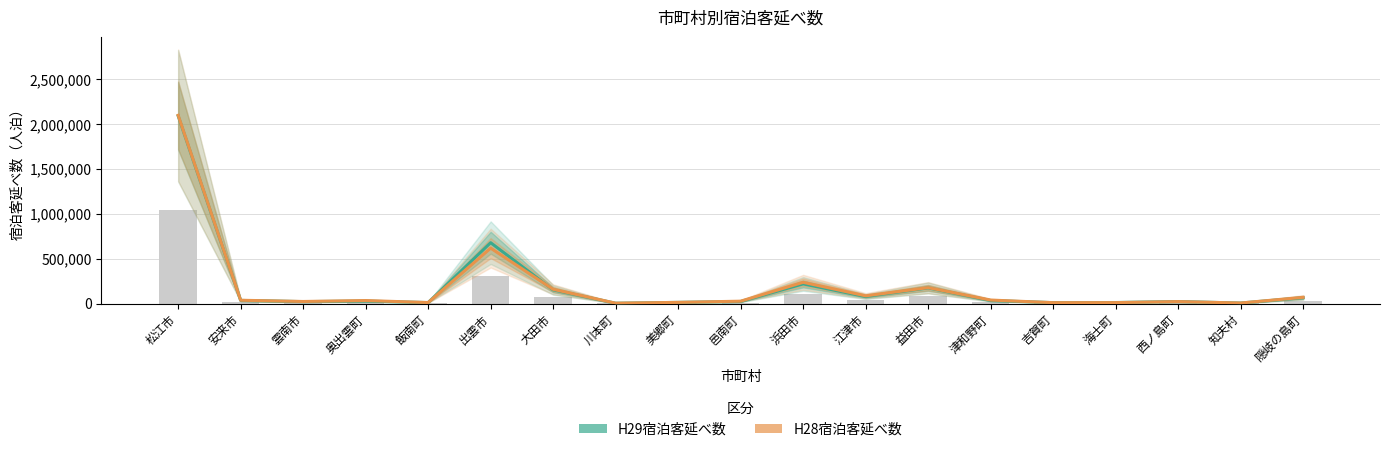

What is the total value across all series at 江津市?

165010